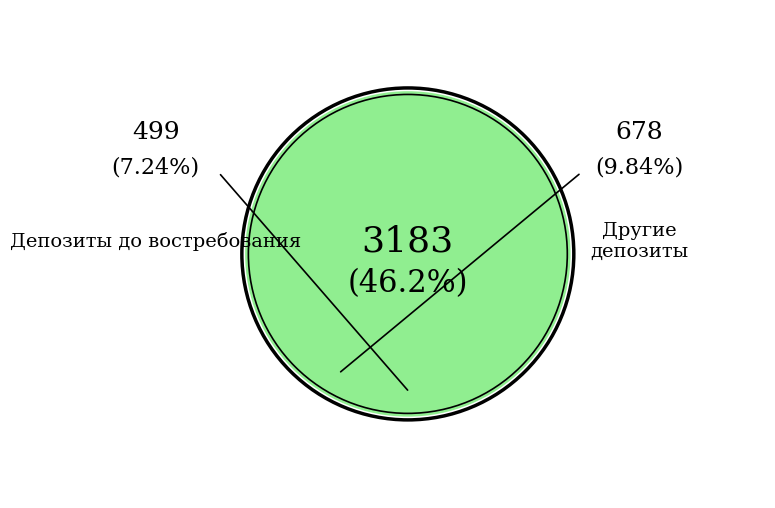

Is there a majority slice in this chart?

No